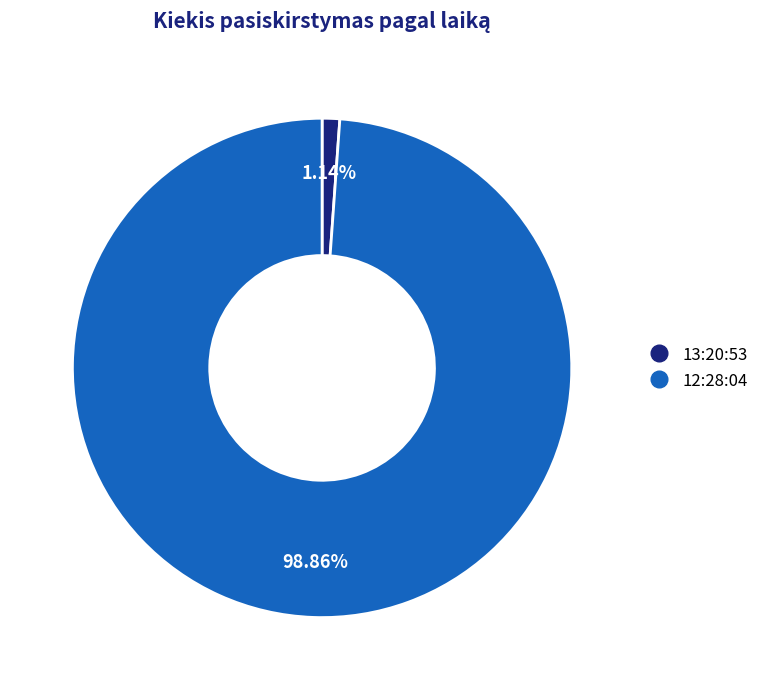

Rank the categories by value from lowest to highest.

13:20:53, 12:28:04